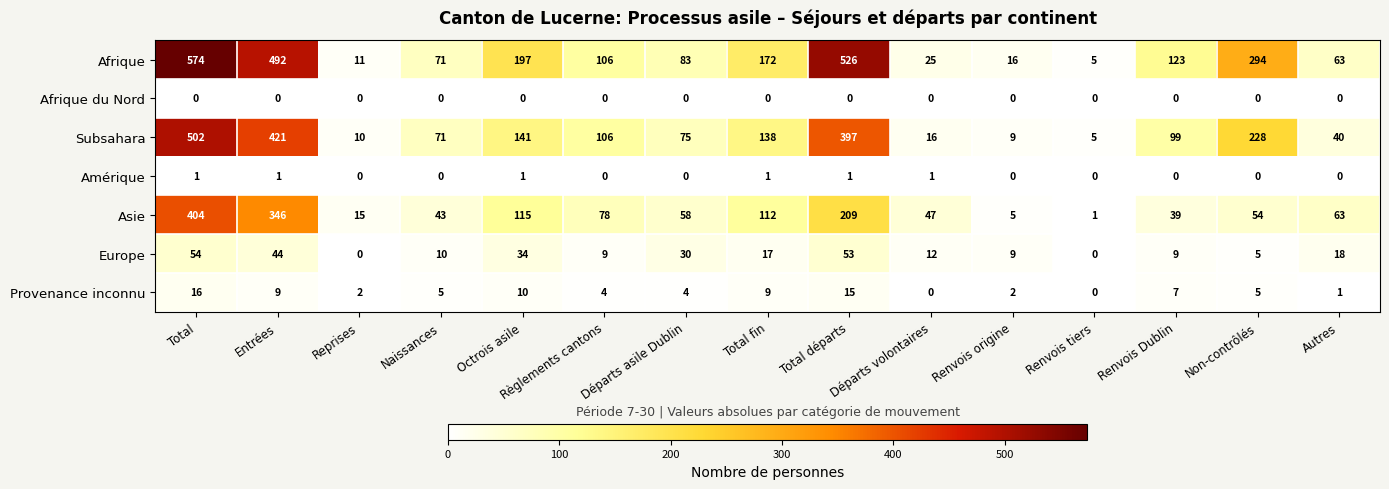

At which category is the sum across all series the highest?

Total